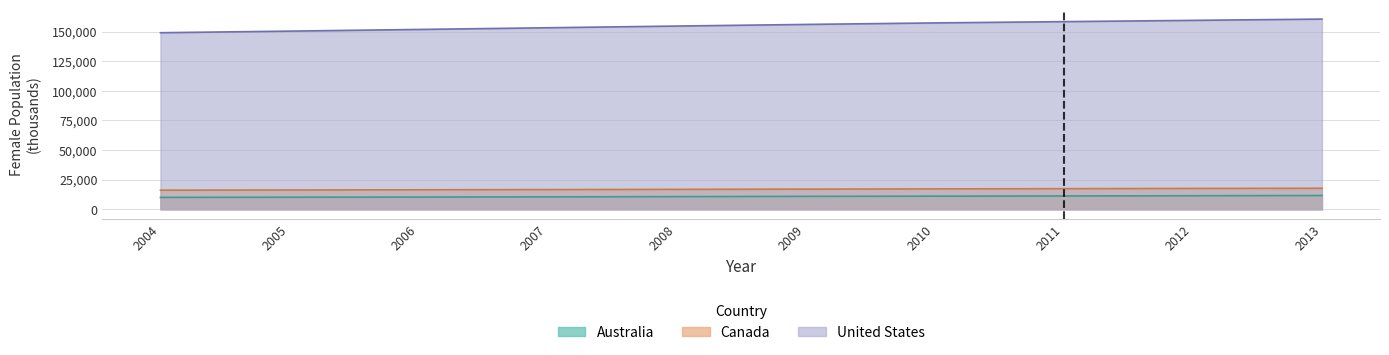

What are all the series names shown in the legend?

Australia, Canada, United States